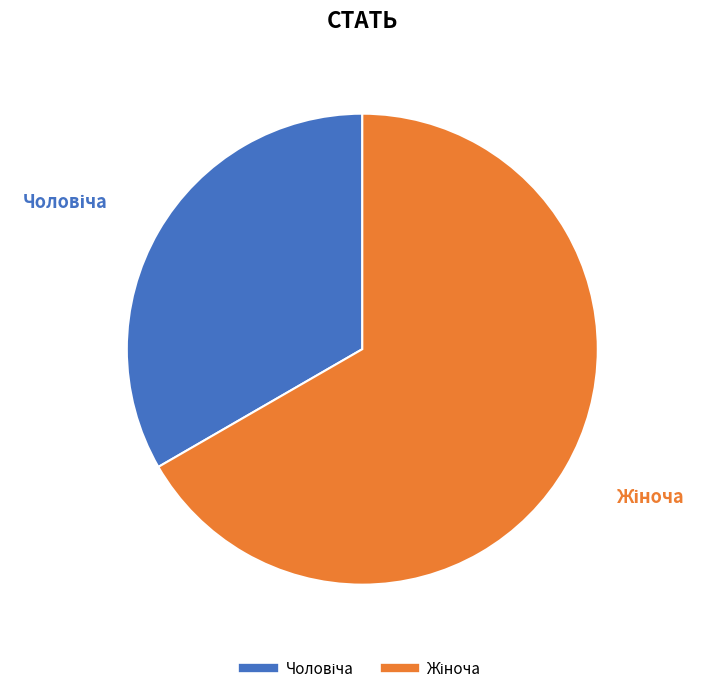

Does any single category account for the majority?

Yes